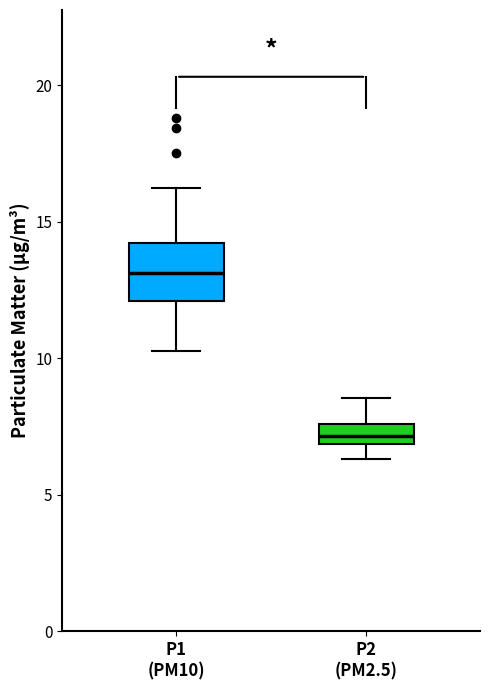

Where is the lower edge of the box for P1 (PM10) on the y-axis? The values are not printed on the chart, so give them approximately, as read against the axis.

12.0